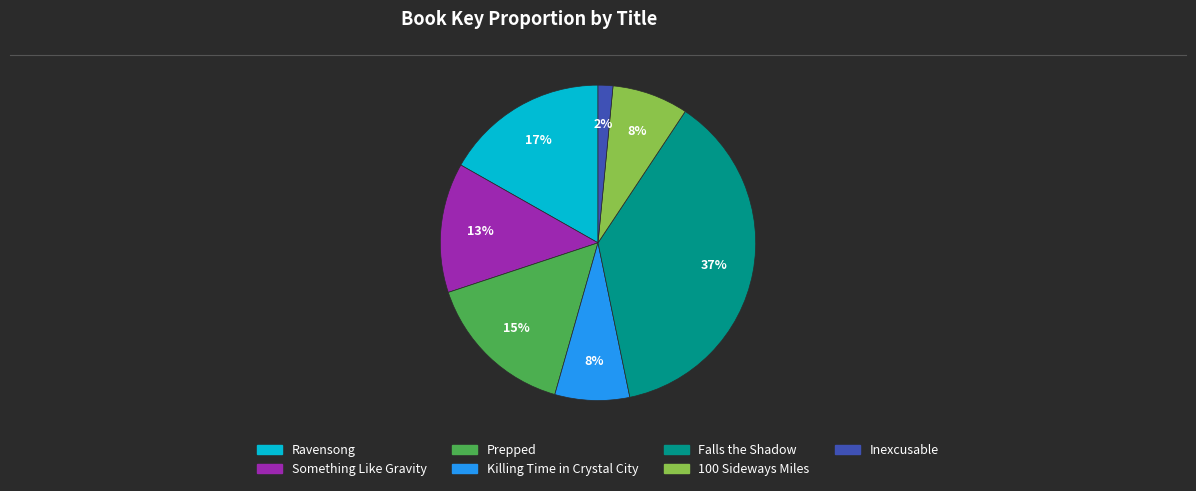

Do Falls the Shadow and Inexcusable together represent more than half of the pie?

No